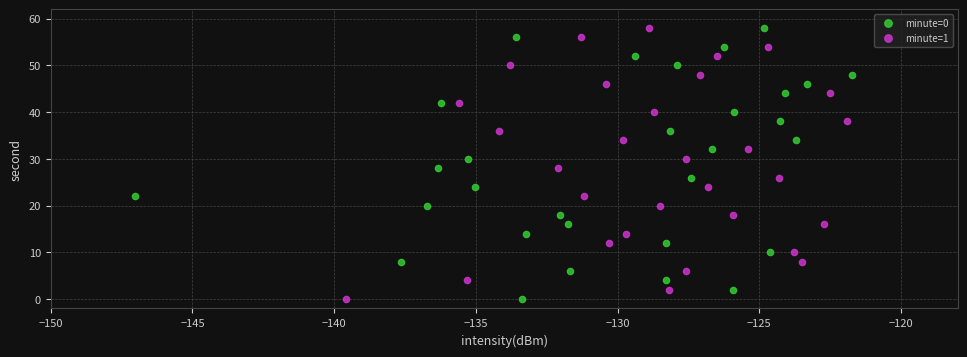

What are all the series names shown in the legend?

minute=0, minute=1